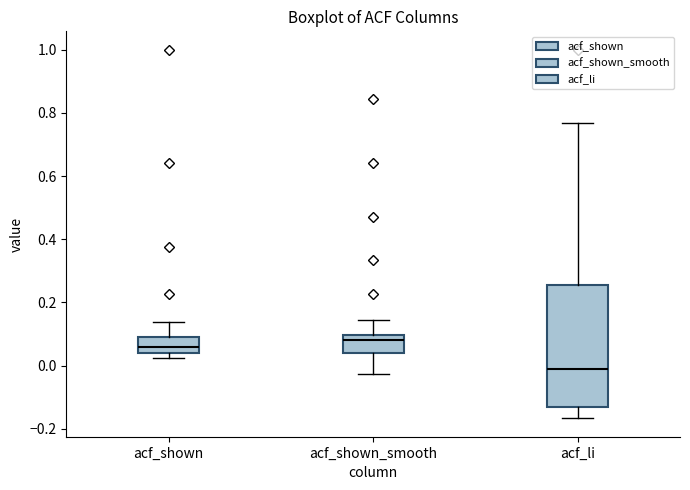

Which box is the tallest, from its lower edge to its upper edge?

acf_li